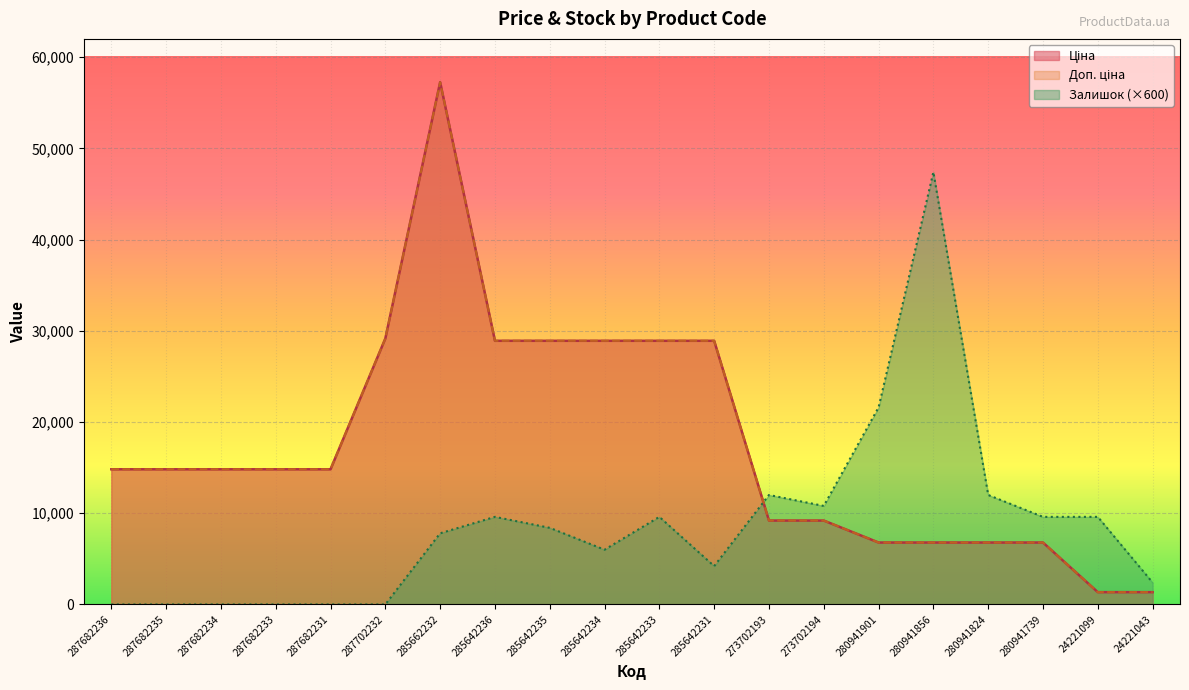

True or false: Ціна has more than 0 interior local peaks.

True